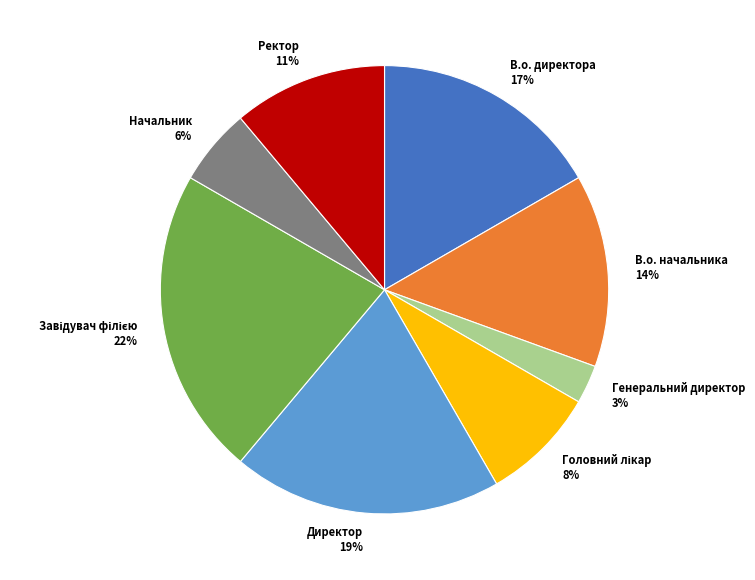

Which slice is the smallest?

Генеральний директор